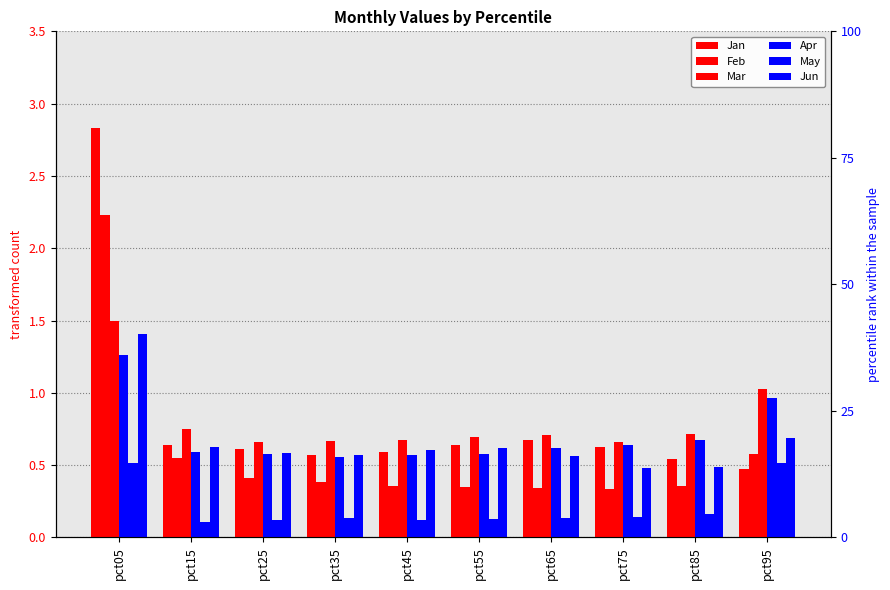

At which label does Jun reach its minimum?

pct75